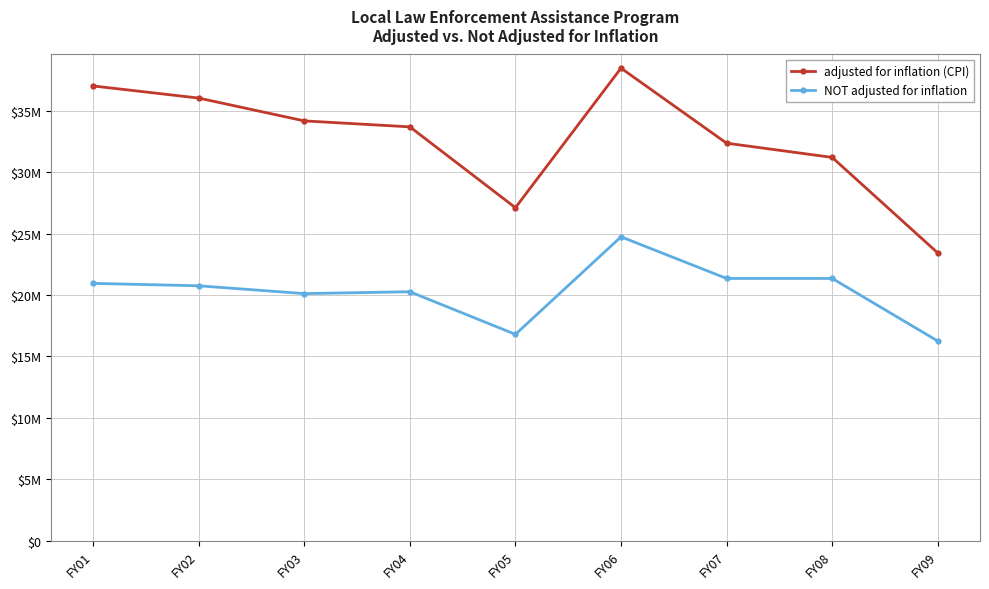

In adjusted for inflation (CPI), how many points are higher than both neighbors (excluding endpoints)?

1